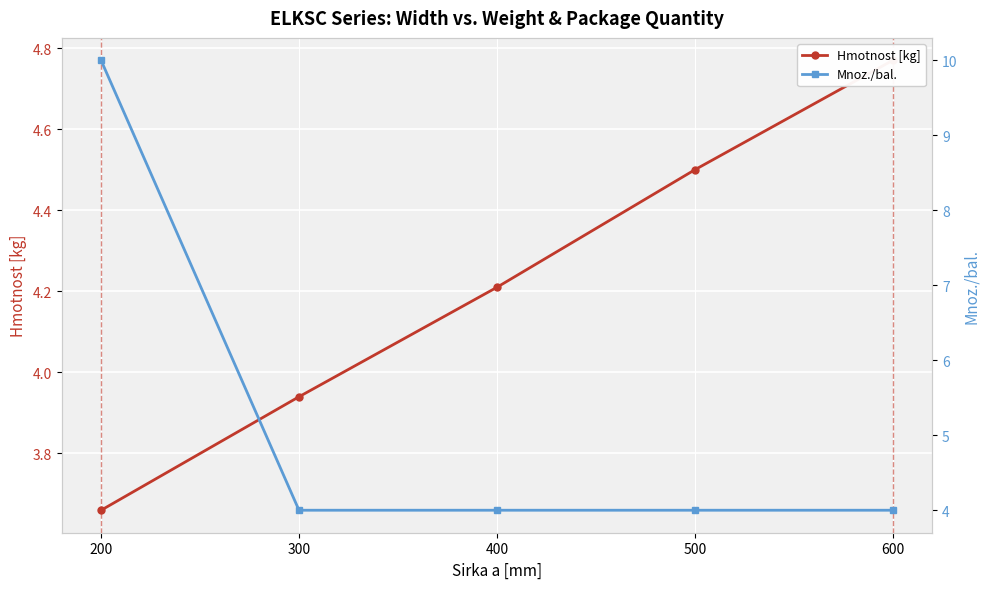

Is it true that Mnoz./bal. equals 4.0 at 300?

True